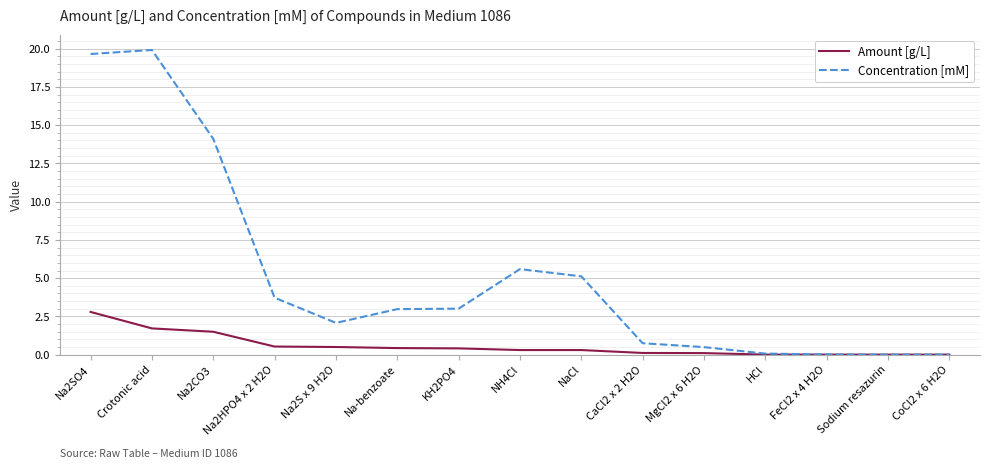

Which series has the largest total across all categories?

Concentration [mM]